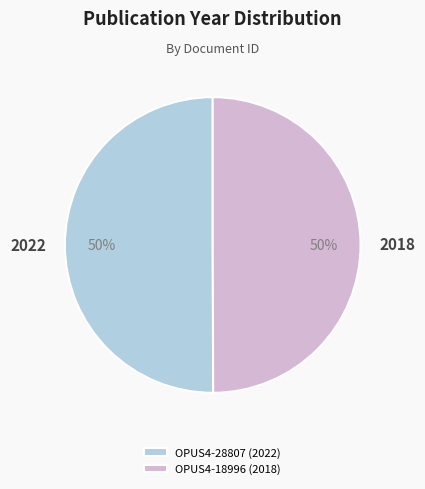

Is the sum of OPUS4-18996 and OPUS4-28807 greater than half?

Yes